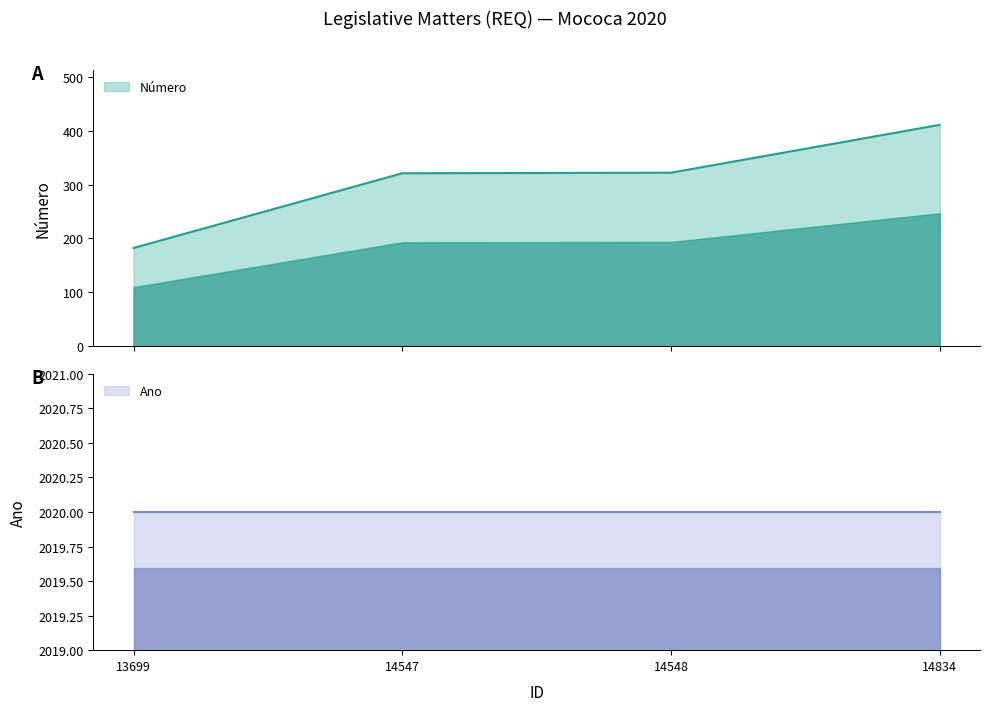

Reading left to right, transcribe all the data shown in this chart.

182	321	322	411